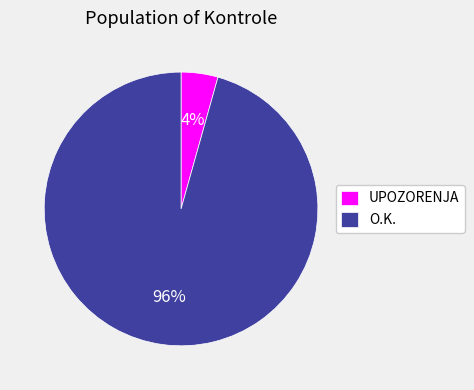

What percentage is the O.K. slice, to the nearest percent?

96%